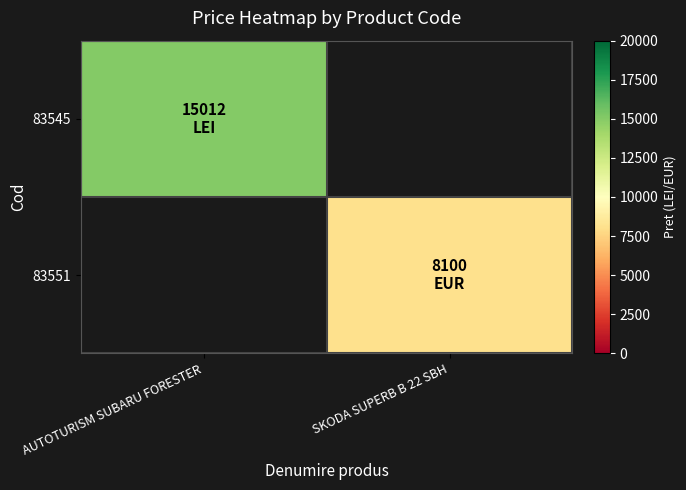

List the series in order of their overall mean, highest first.

83545, 83551